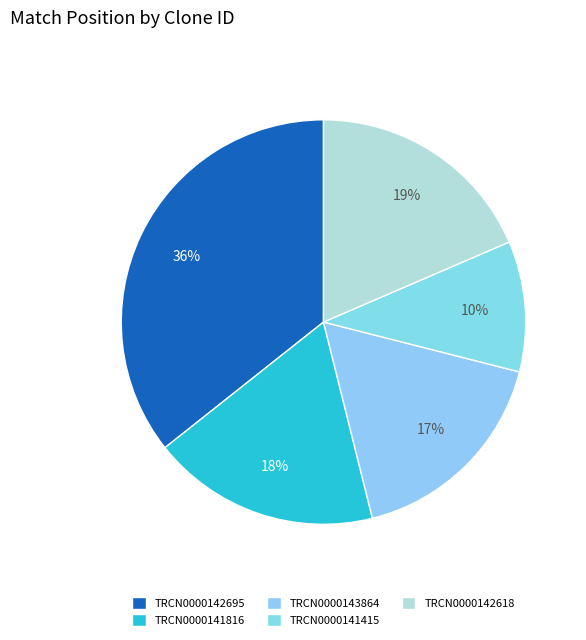

How many slices are in this pie chart?

5